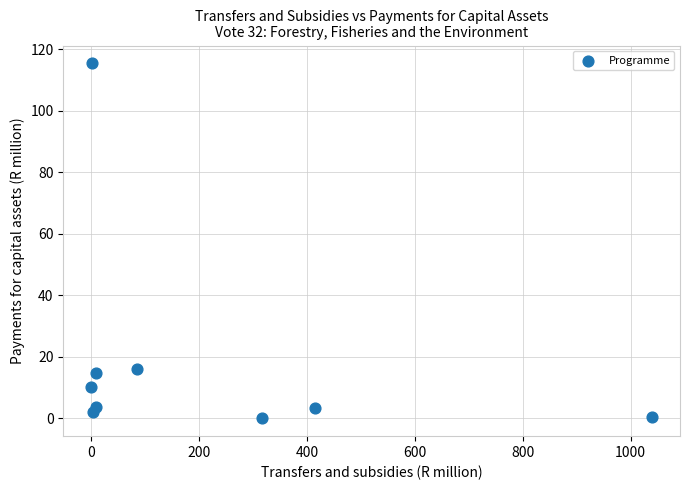

What is the average X value?

208.6